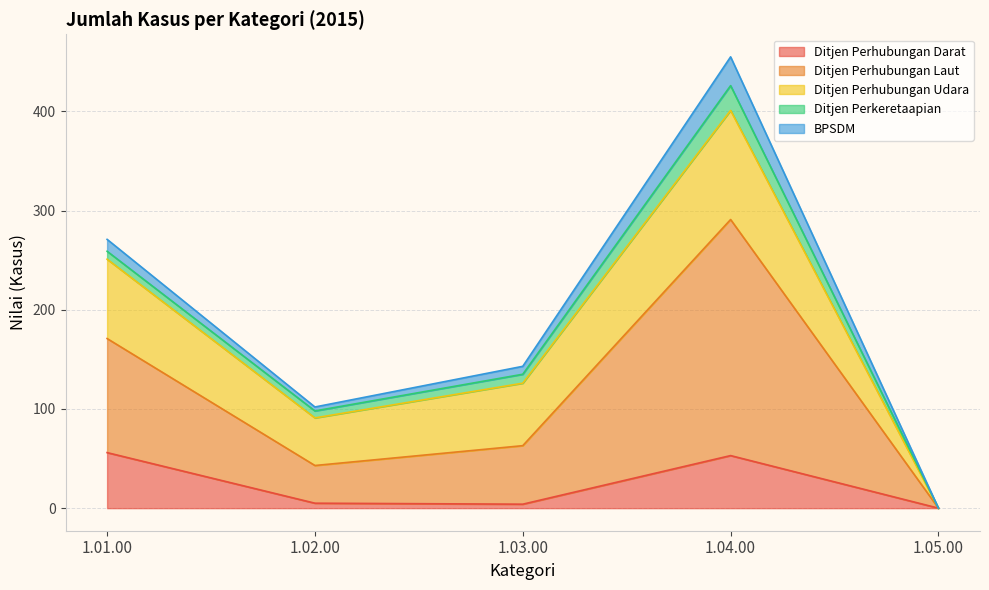

Which series has the largest total across all categories?

Ditjen Perhubungan Laut